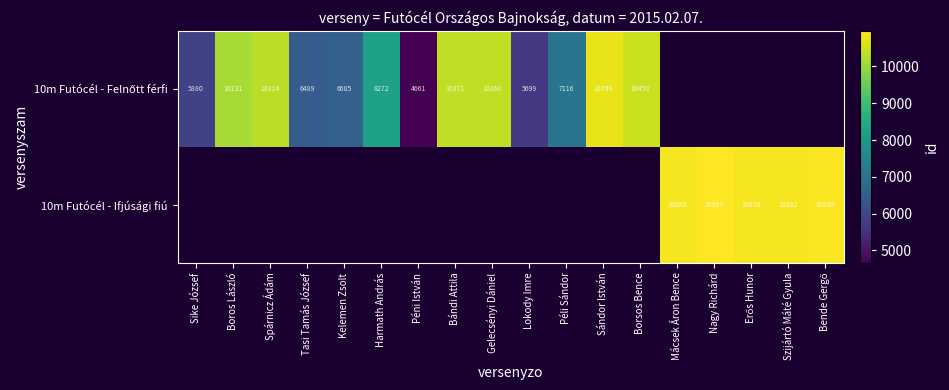

How many values in 10m Futócél - Felnőtt férfi are above zero?

13